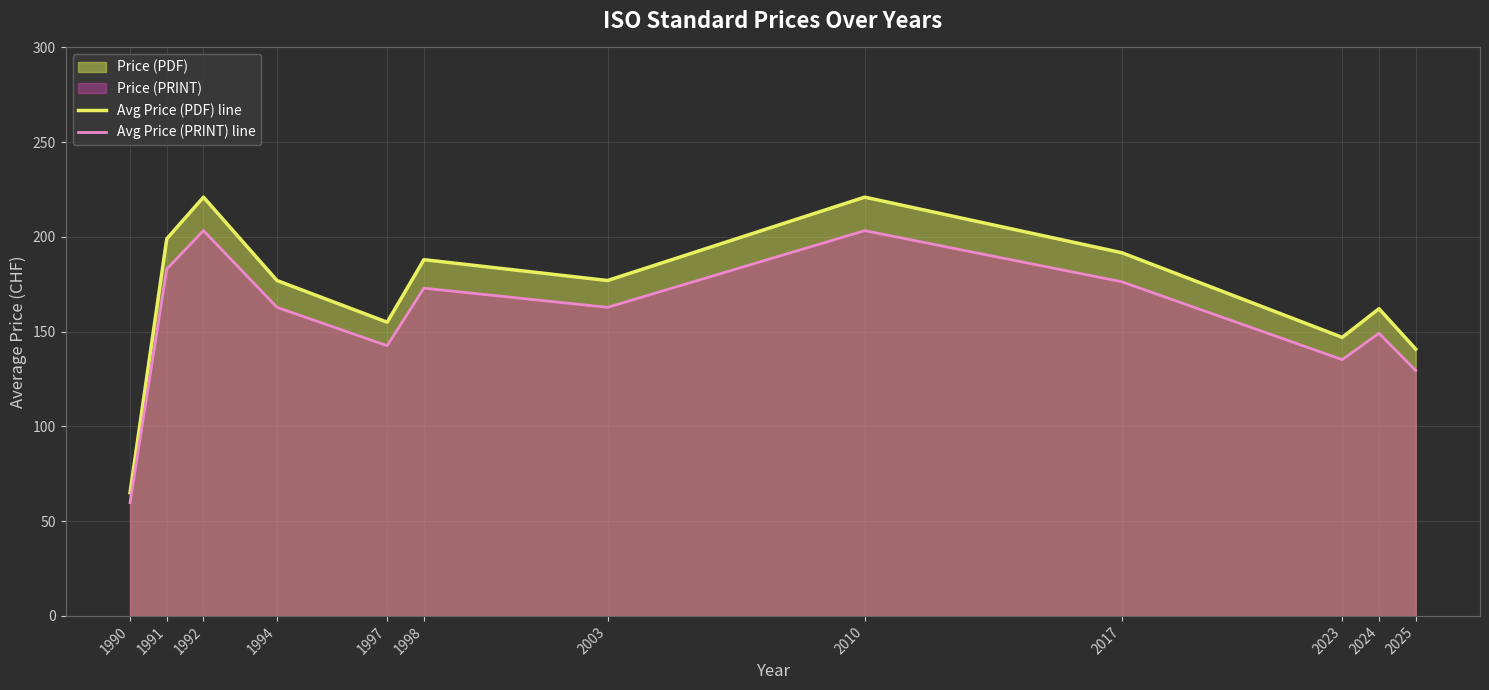

Is it true that Avg Price (PRINT) line equals 74.9 at 2010?

False